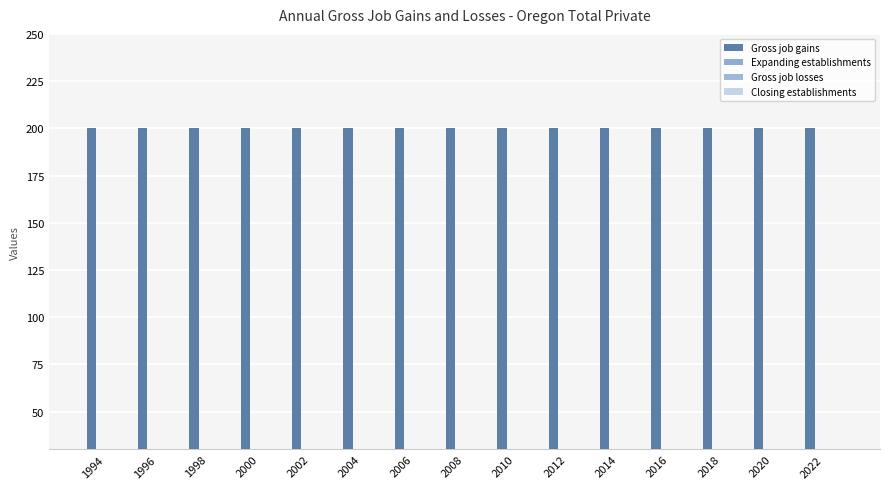

Rank the categories by Gross job gains value from highest to lowest.

1994, 1996, 1998, 2000, 2002, 2004, 2006, 2008, 2010, 2012, 2014, 2016, 2018, 2020, 2022